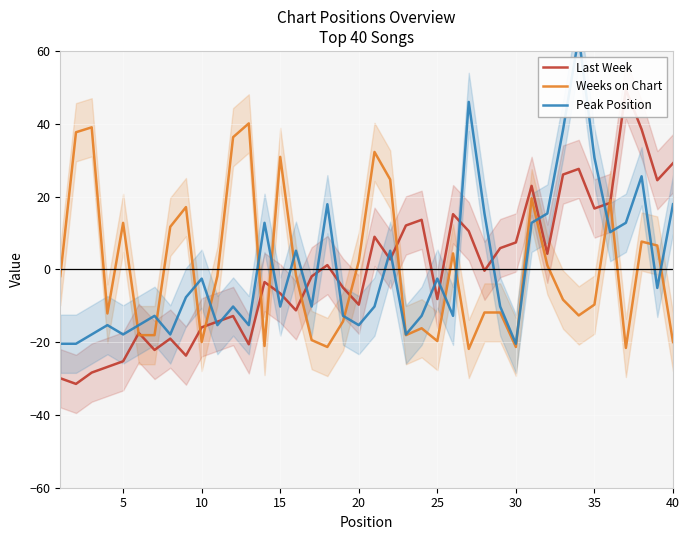

The value of Weeks on Chart at 25 is -19.7. True or false?

True